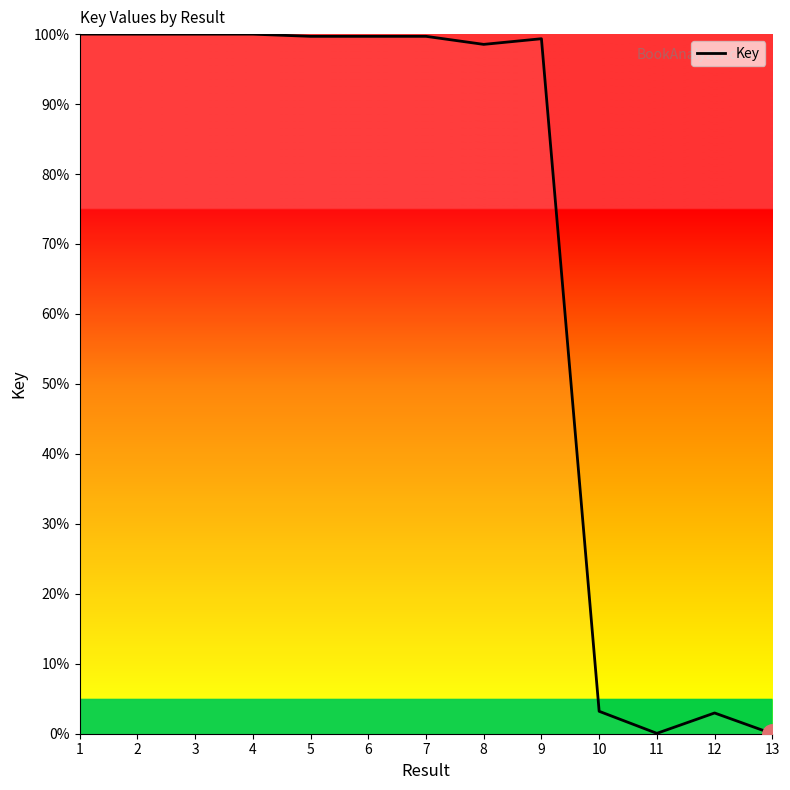

What is the maximum value shown in the chart?

100.0